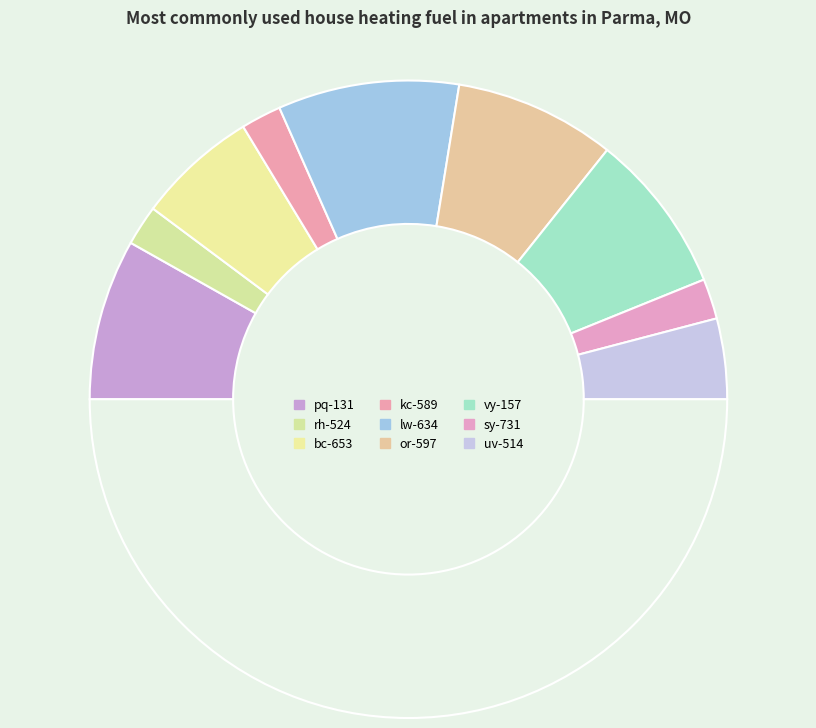

How many segments does this pie chart have?

10